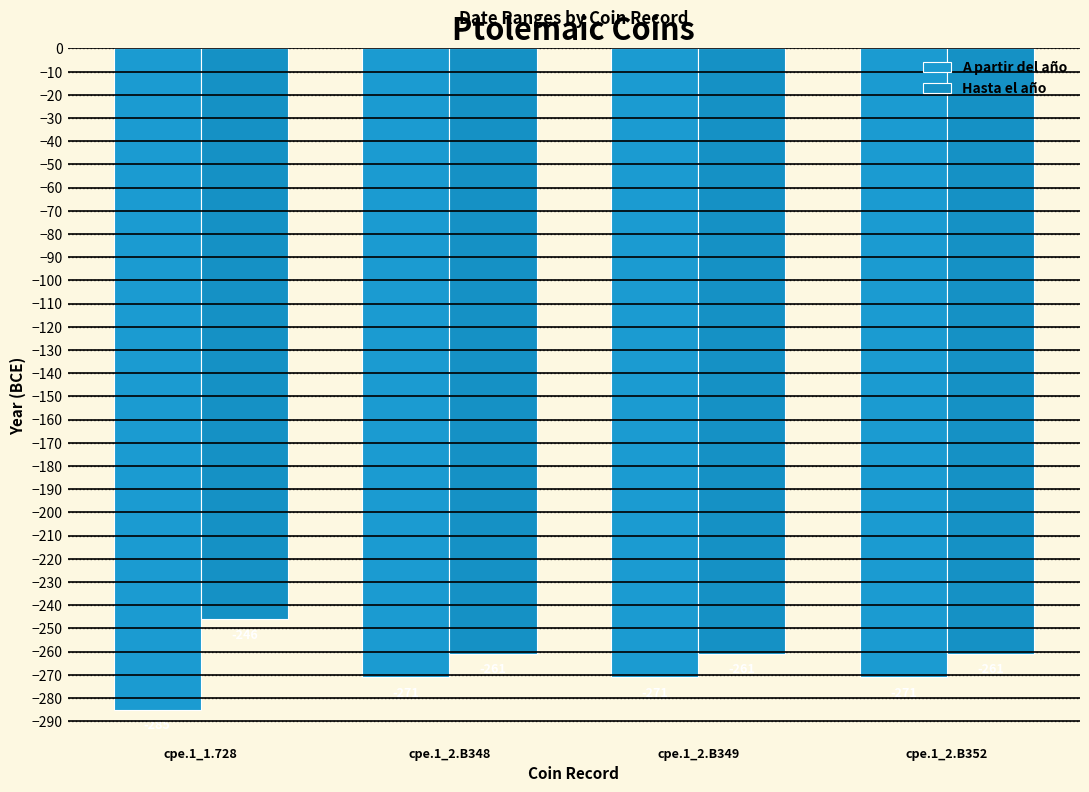

Reading left to right, what are all the values shown in this chart?

A partir del año: -285	-271	-271	-271
Hasta el año: -246	-261	-261	-261